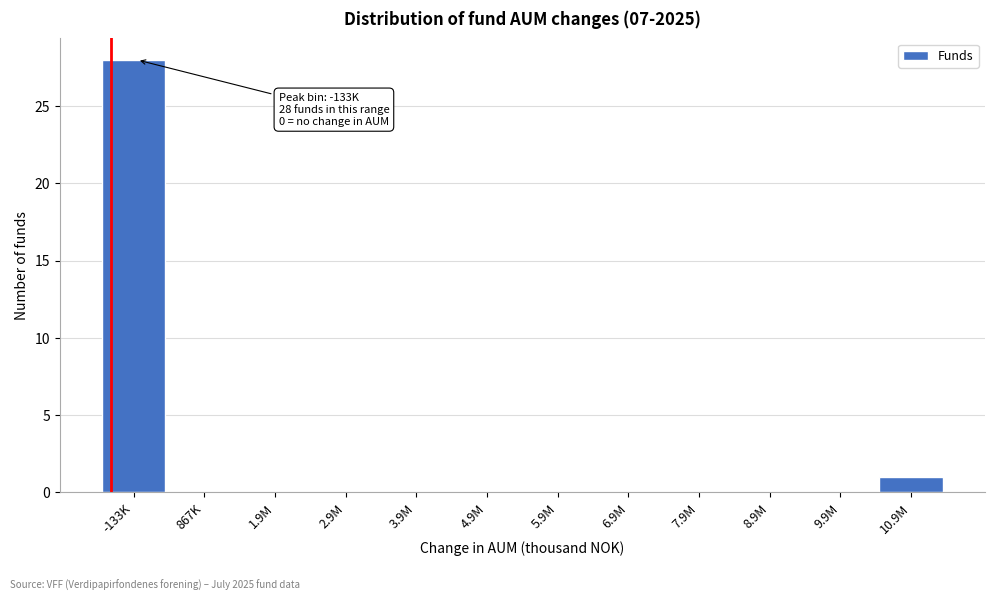

Reading right to left, what are all the values shown in this chart?

10.9M=1	9.9M=0	8.9M=0	7.9M=0	6.9M=0	5.9M=0	4.9M=0	3.9M=0	2.9M=0	1.9M=0	867K=0	-133K=28